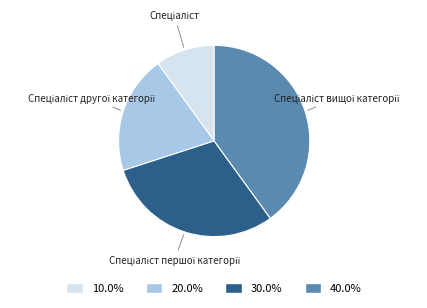

Is there a majority slice in this chart?

No